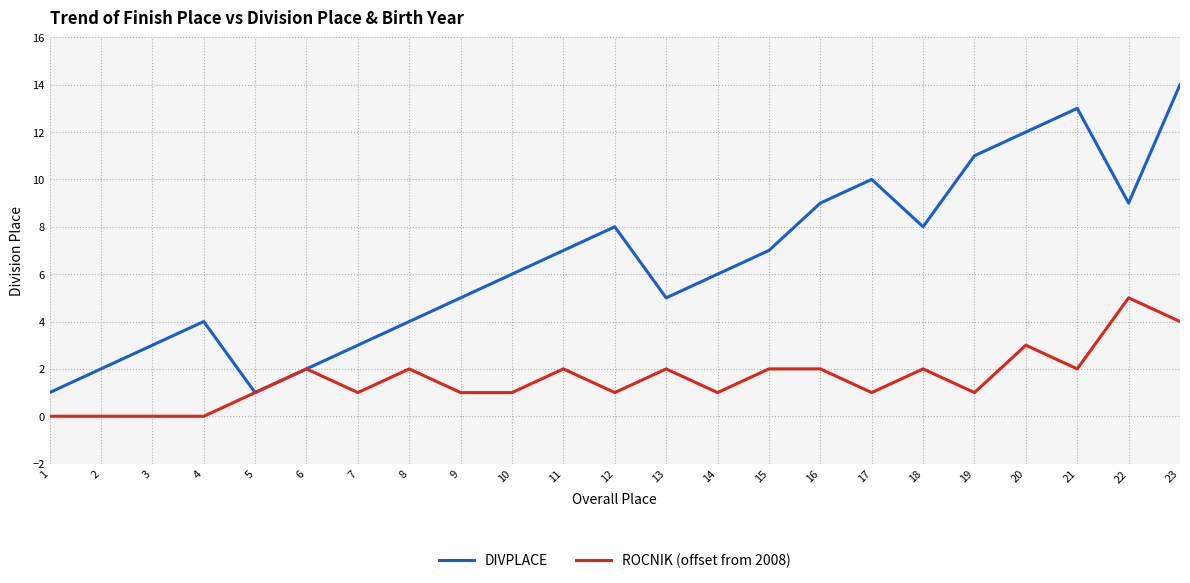

What is the difference between the DIVPLACE values at 21 and 4?

9